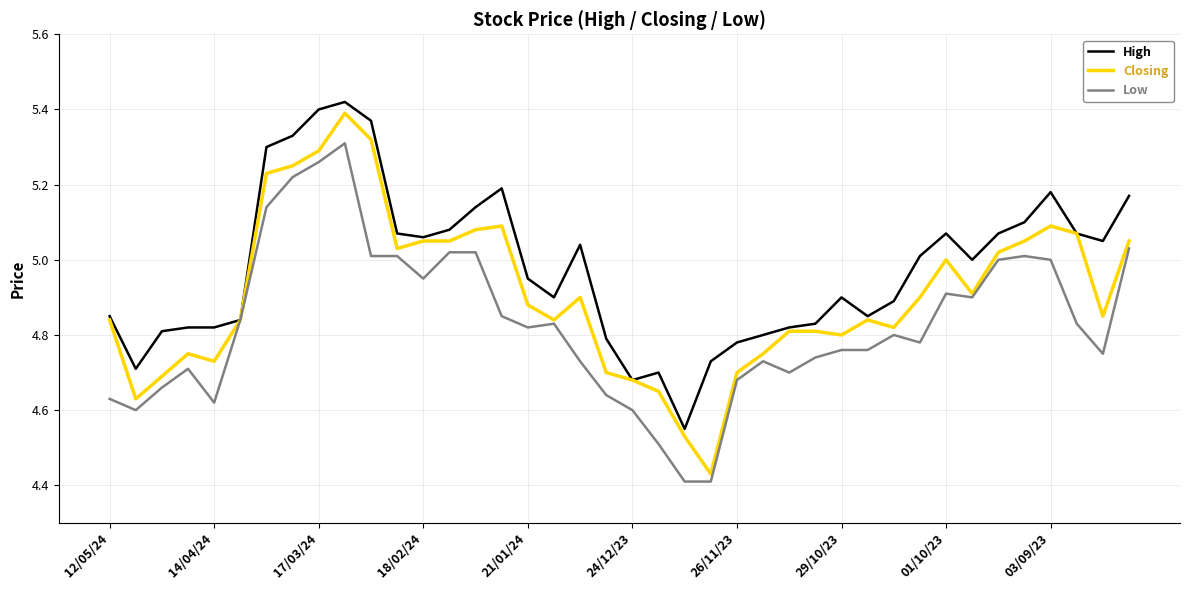

Is this an area chart (filled region under the line)?

No